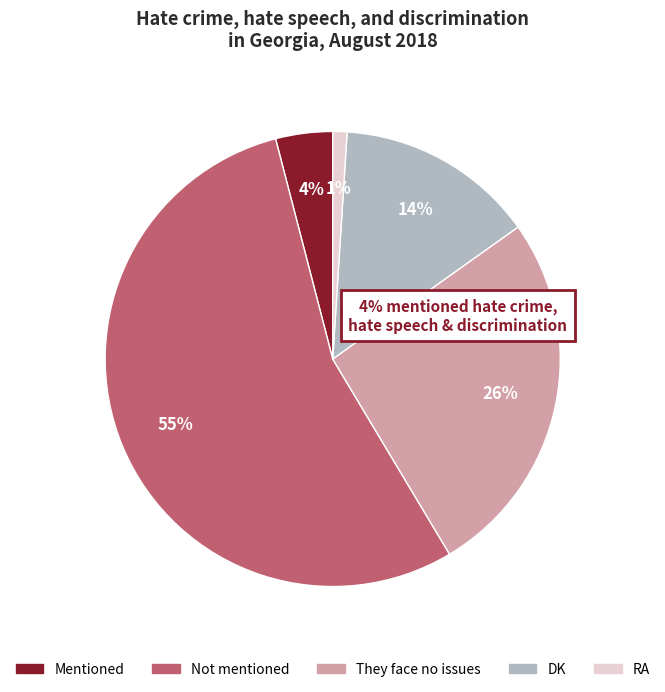

How many segments does this pie chart have?

5